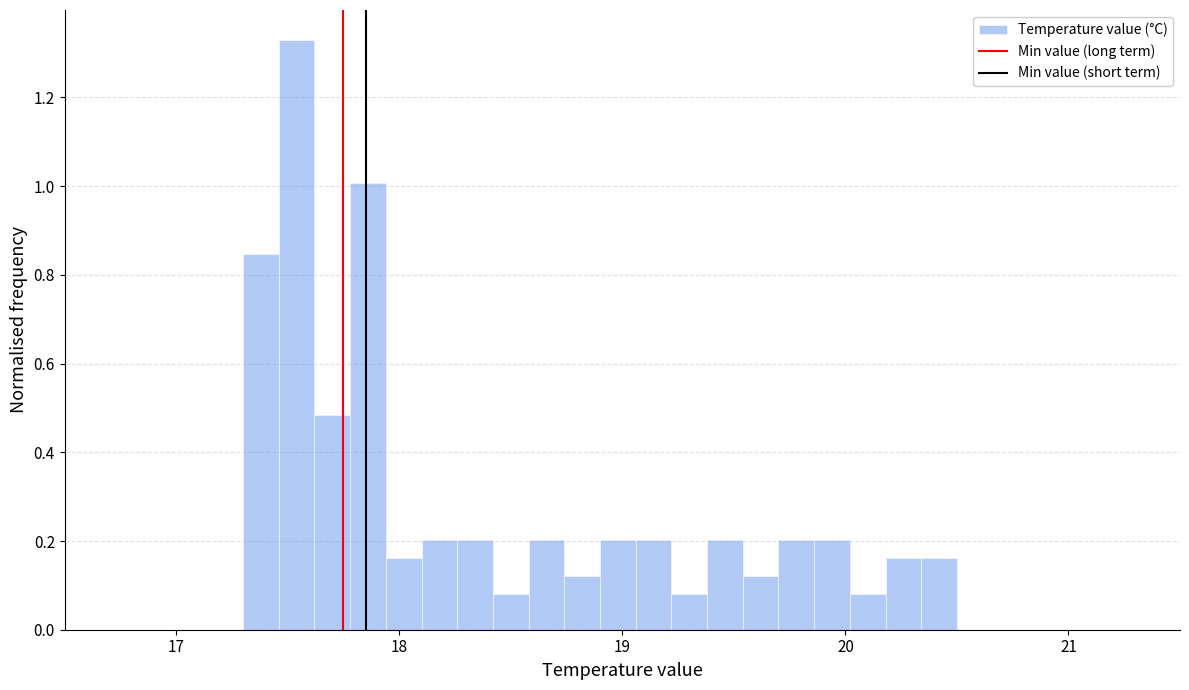

Around what value on the x-axis is the tallest bar? Give the approximate position of its centre, as read against the axis.

17.5